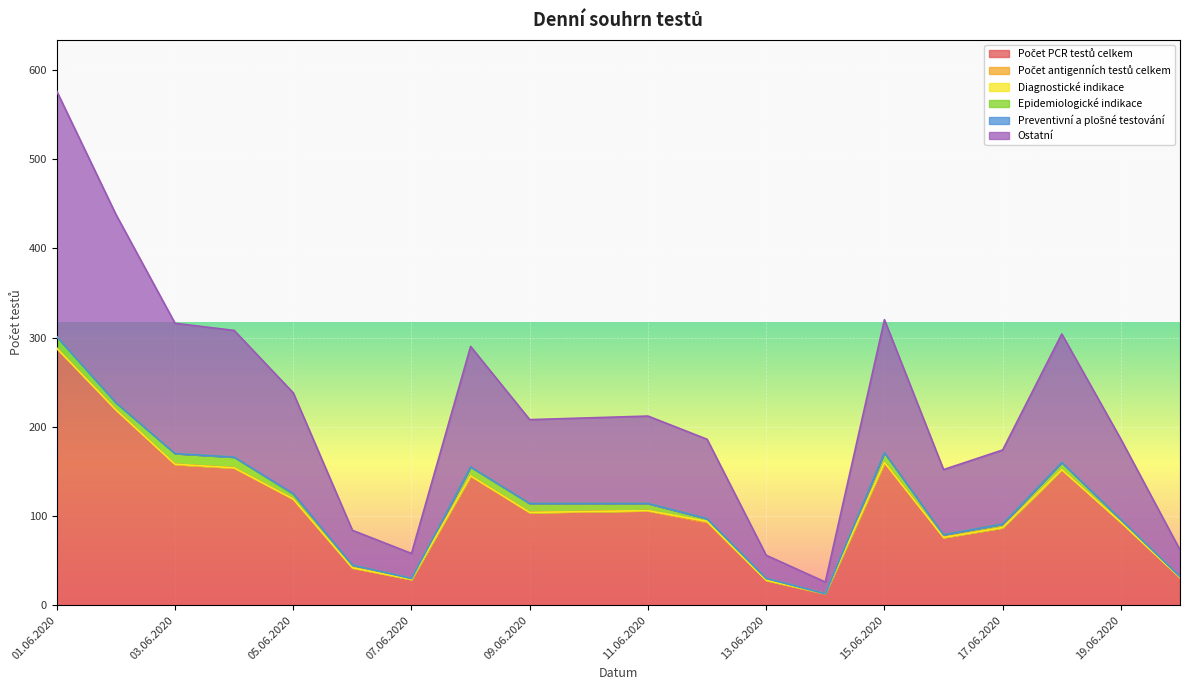

How many interior local valleys does the Počet PCR testů celkem series have?

4